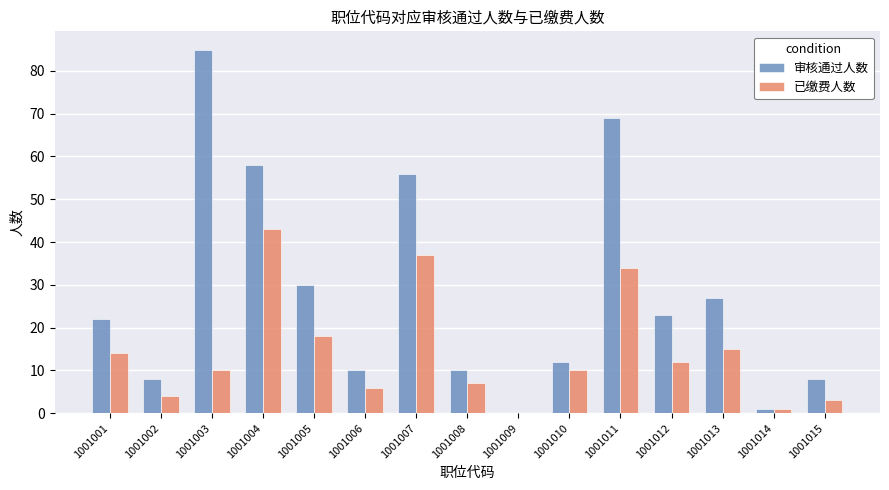

How many distinct data groups are displayed?

2